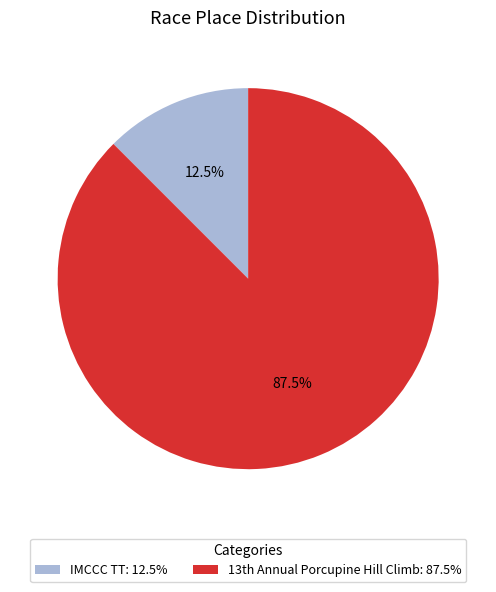

Is there a majority slice in this chart?

Yes